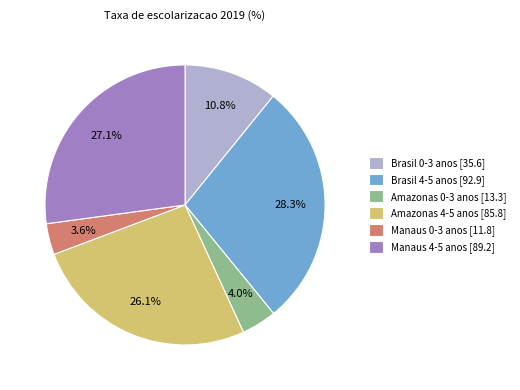

Which has a higher value, Manaus 0-3 anos [11.8] or Amazonas 4-5 anos [85.8]?

Amazonas 4-5 anos [85.8]